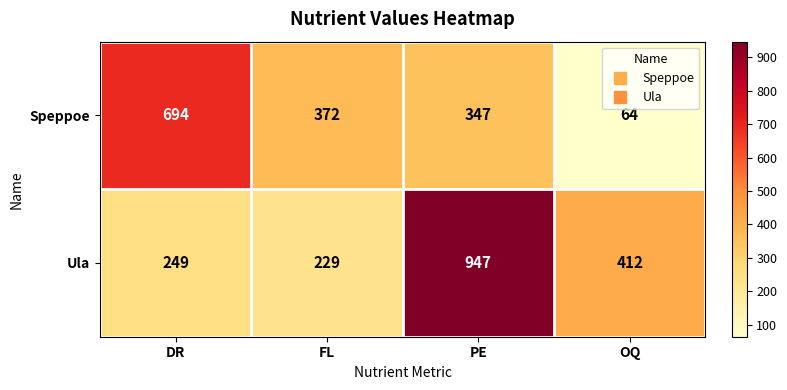

At DR, list the series in order from smallest to largest.

Ula, Speppoe